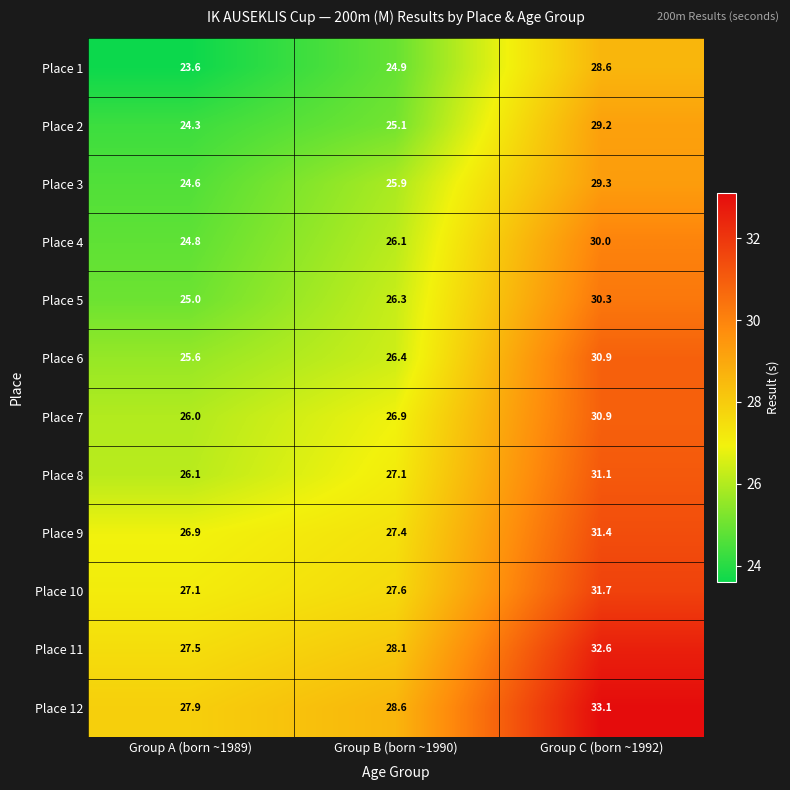

At which category is the sum across all series the highest?

Group C (born ~1992)